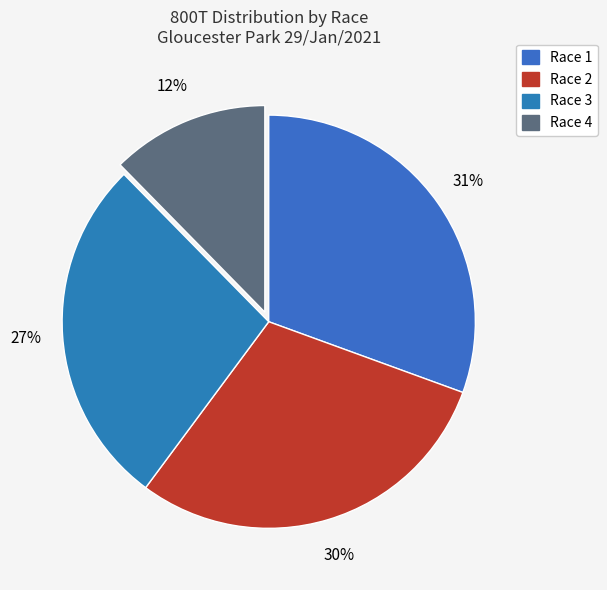

Which slice is the smallest?

Race 4